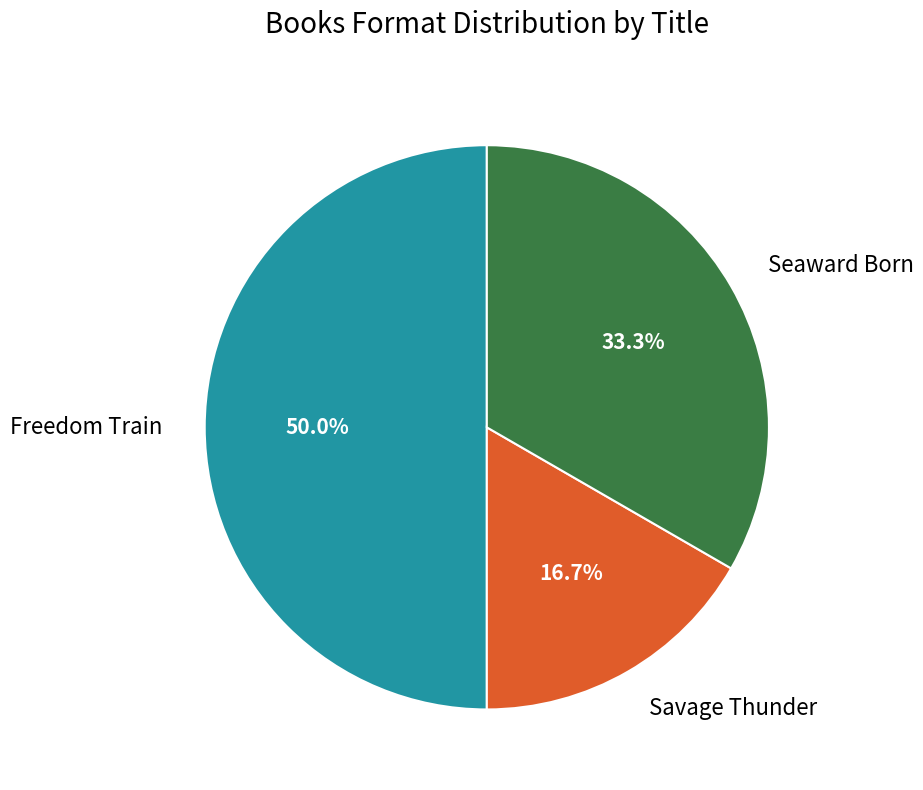

To the nearest percent, what is the difference between the largest and smallest slice percentages?

33%